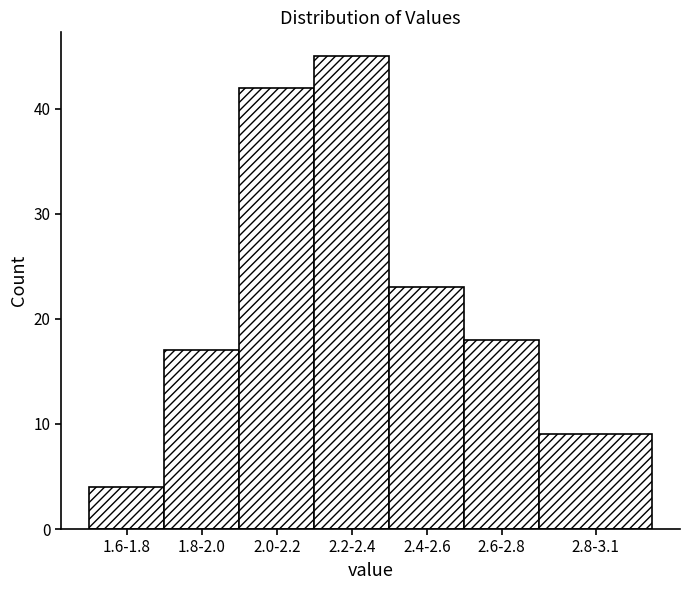

Reading left to right, transcribe all the data shown in this chart.

1.6-1.8=4	1.8-2.0=17	2.0-2.2=42	2.2-2.4=45	2.4-2.6=23	2.6-2.8=18	2.8-3.1=9